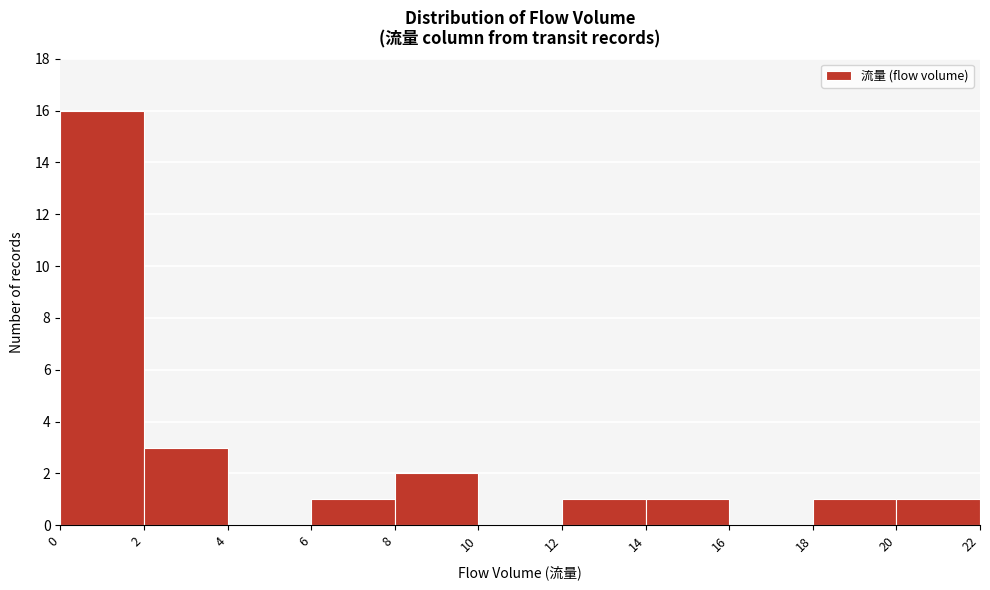

Reading left to right, list every bar in this chart as the range it spans on the x-axis followed by its height. The values are not printed on the chart, so give them approximately, as read against the axis.

0 to 2: 16
2 to 4: 3
4 to 6: 0
6 to 8: 1
8 to 10: 2
10 to 12: 0
12 to 14: 1
14 to 16: 1
16 to 18: 0
18 to 20: 1
20 to 22: 1